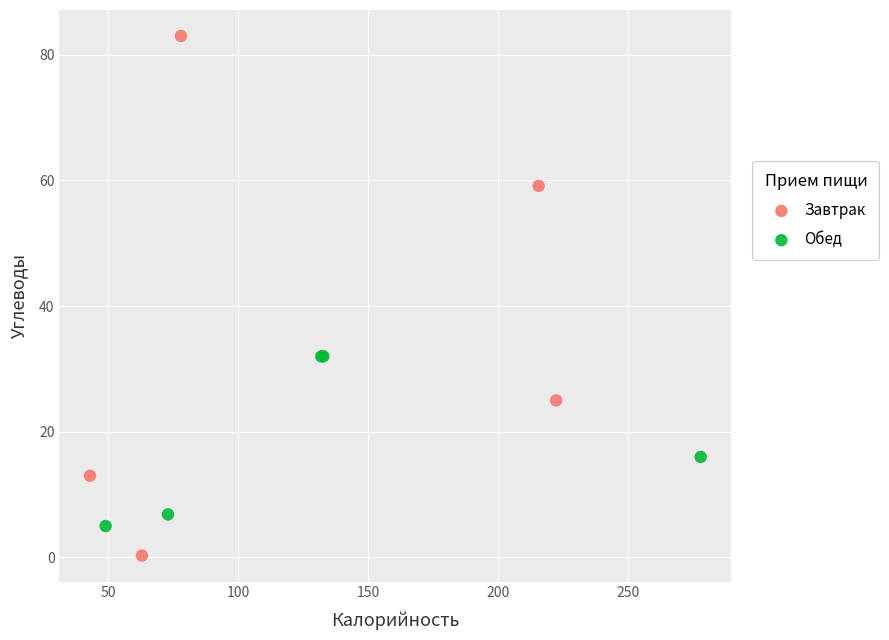

Which series reaches the minimum Y coordinate?

Завтрак